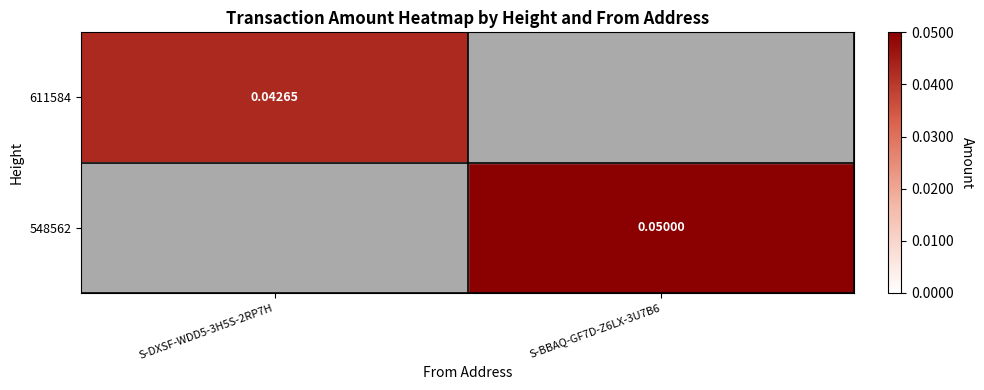

How many 611584 values are between 0 and 1?

2